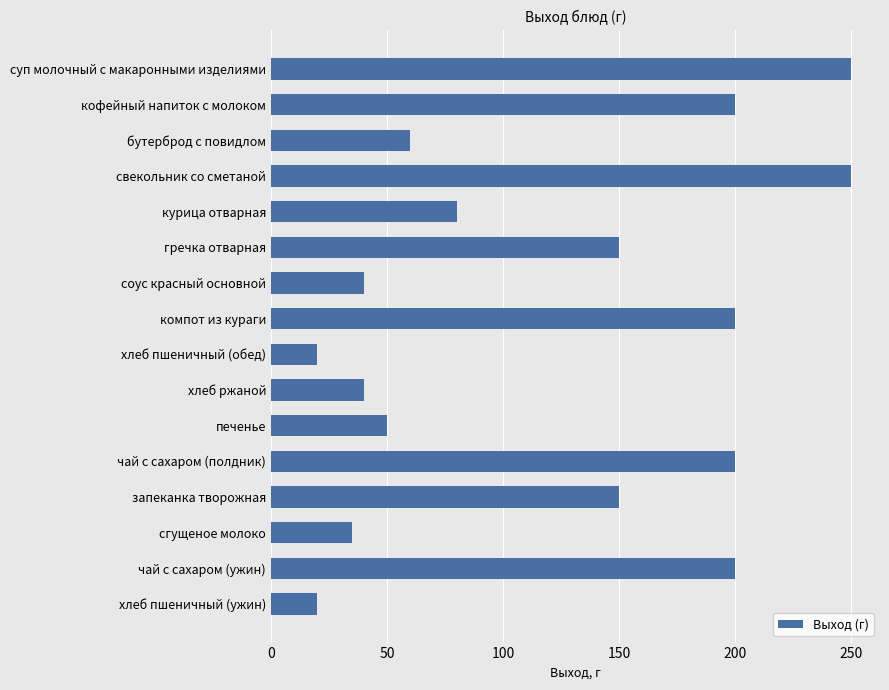

What is the change in value from запеканка творожная to хлеб пшеничный (ужин)?

-130